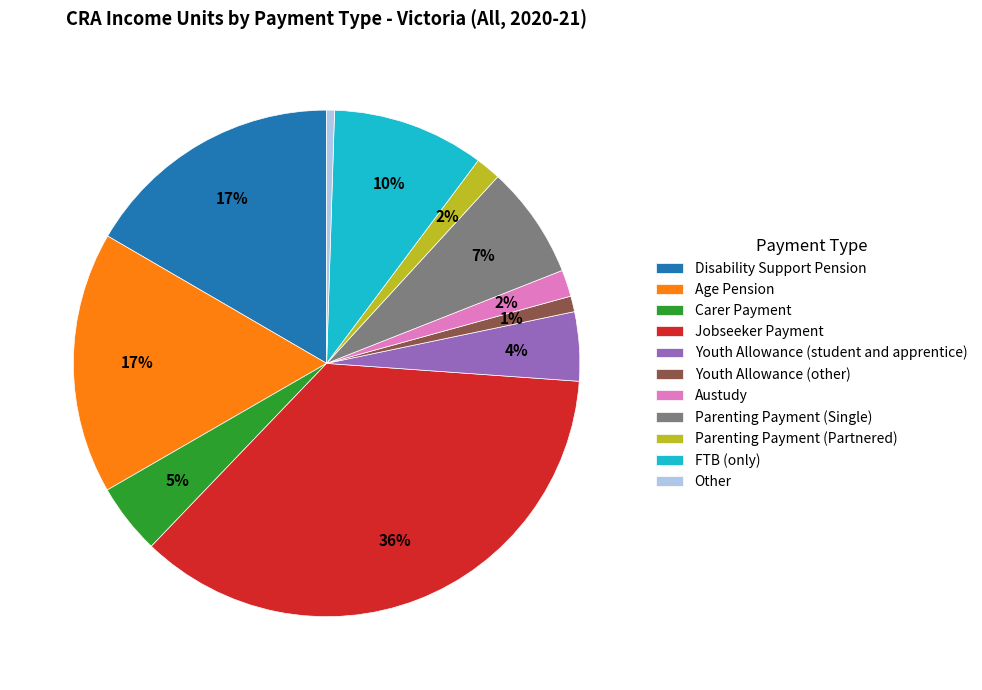

How many segments does this pie chart have?

11